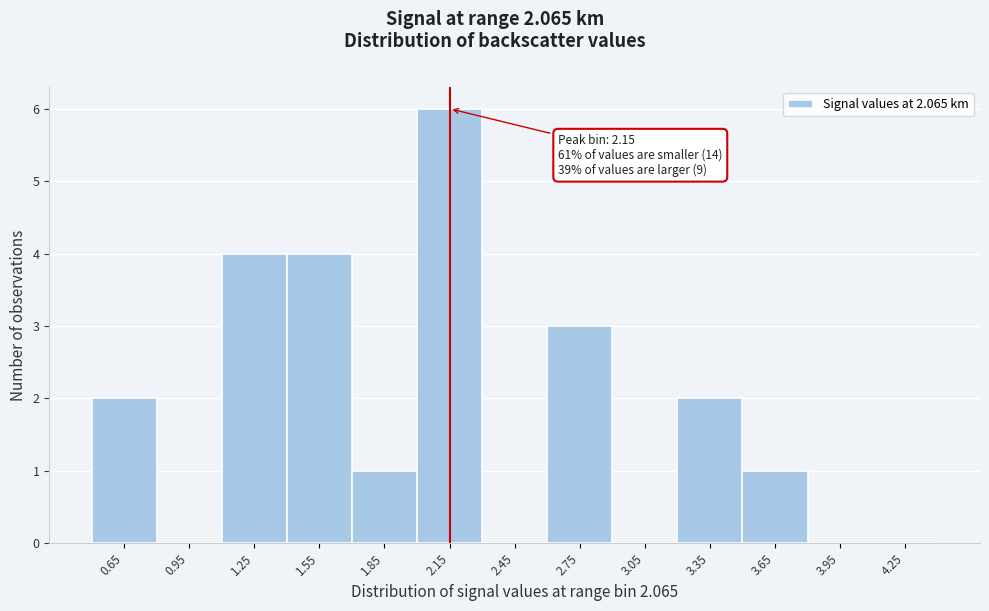

Over which range of the x-axis is the bar tallest?

2.0 to 2.3